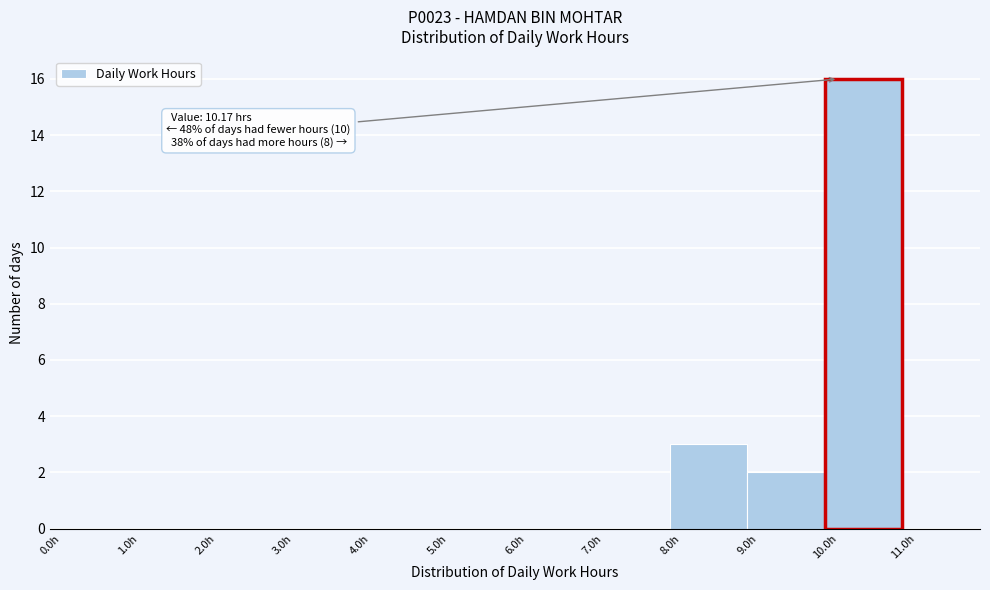

Which range on the x-axis has the tallest bar?

10 to 11